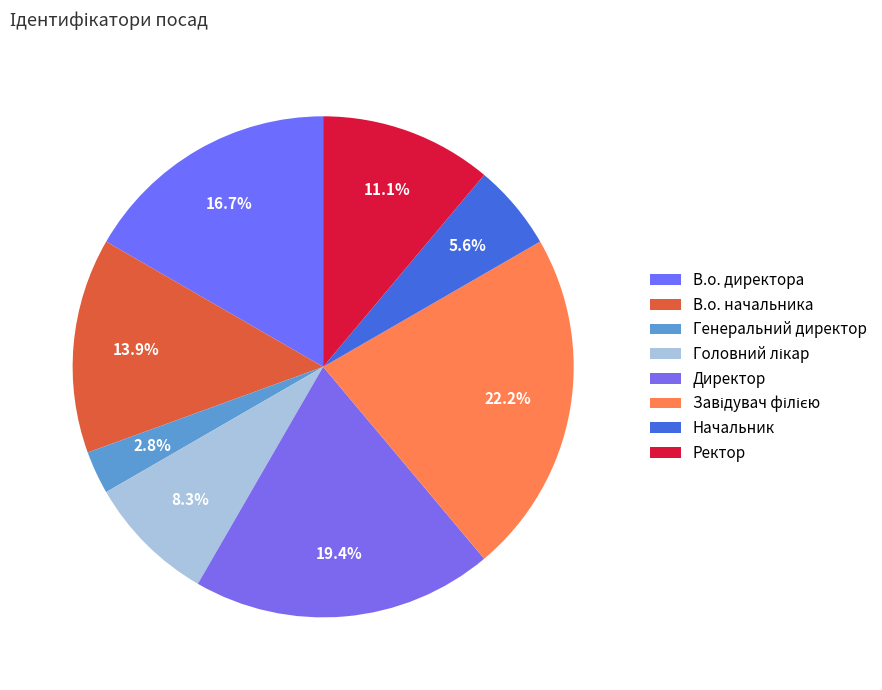

Which category has the biggest portion of the pie?

Завідувач філією